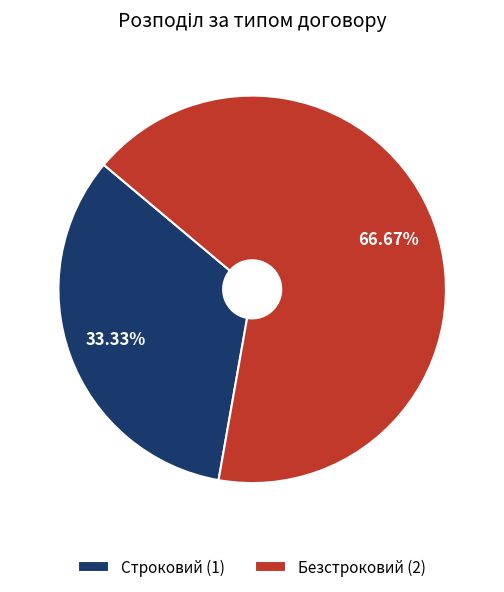

Rank the categories by value from highest to lowest.

Безстроковий, Строковий